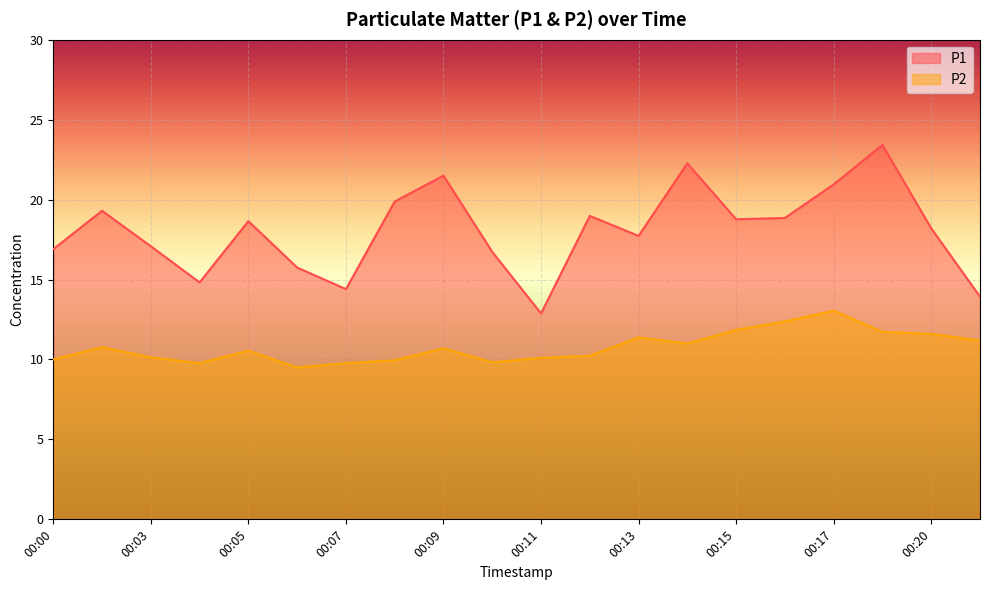

True or false: P1 has a value of 13.9 at 00:21.

True